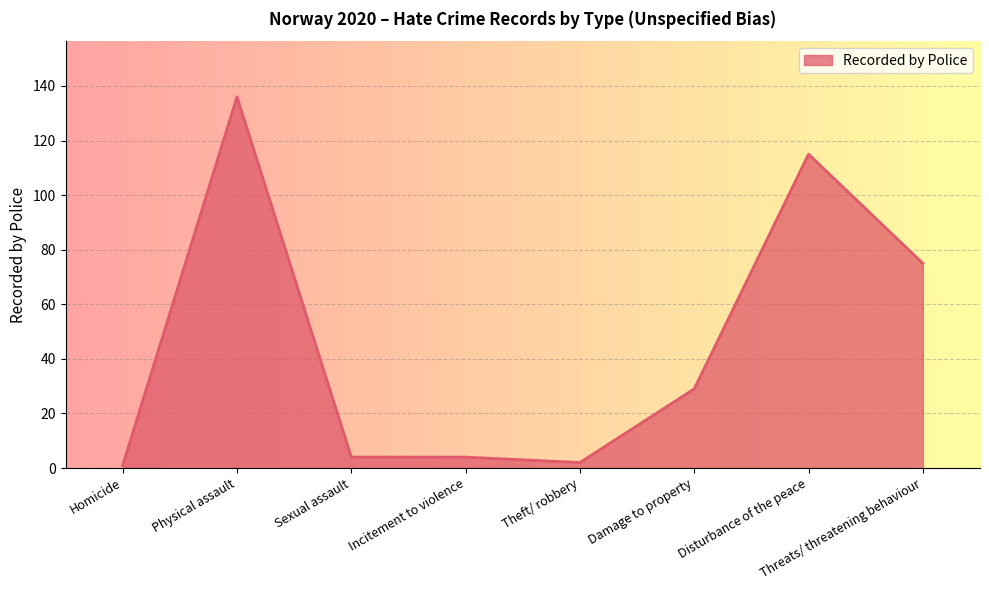

How many lines are shown in the chart?

1